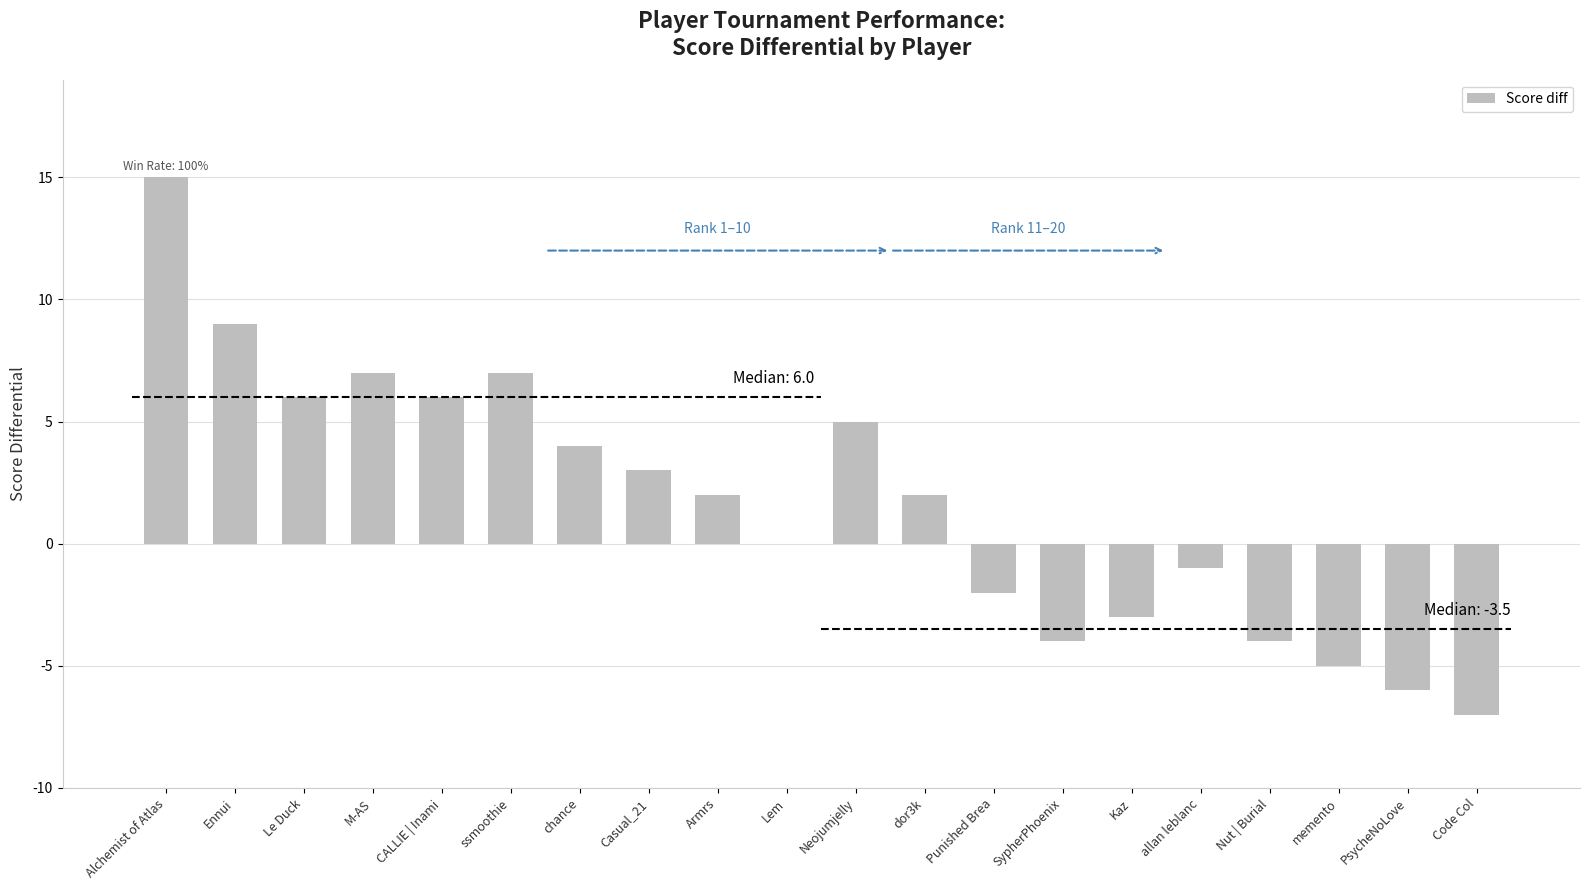

True or false: the data shows -6 at SypherPhoenix.

False